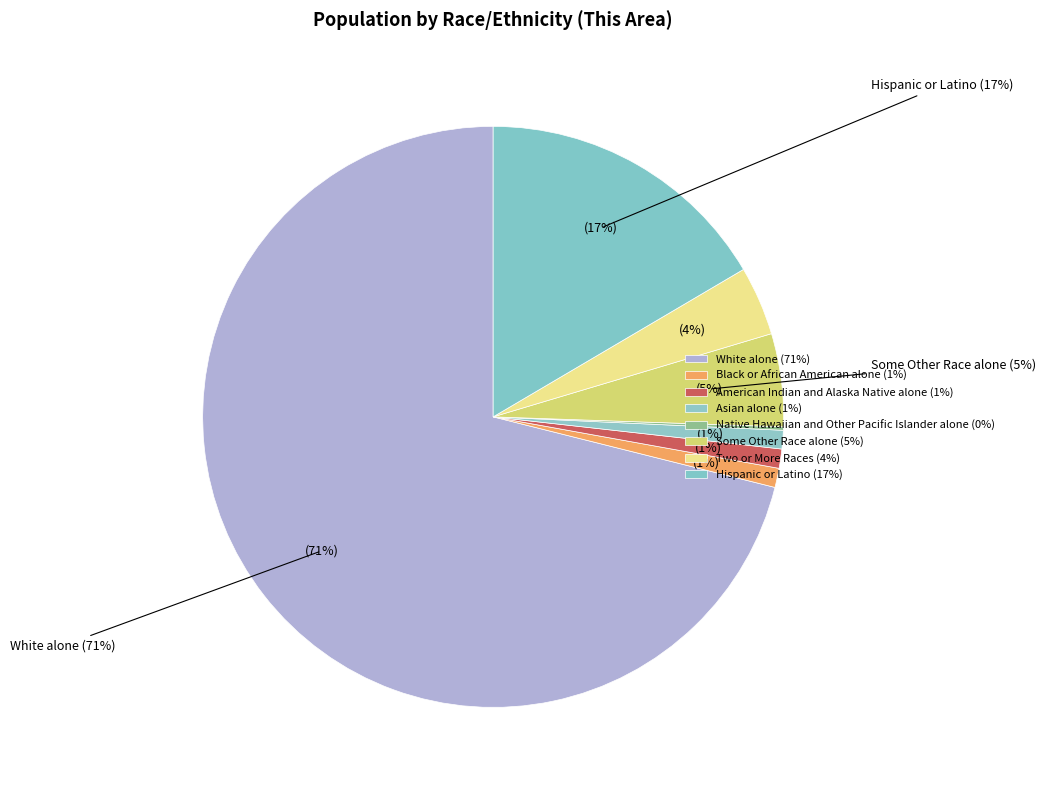

To the nearest percent, what is the average slice percentage?

12%